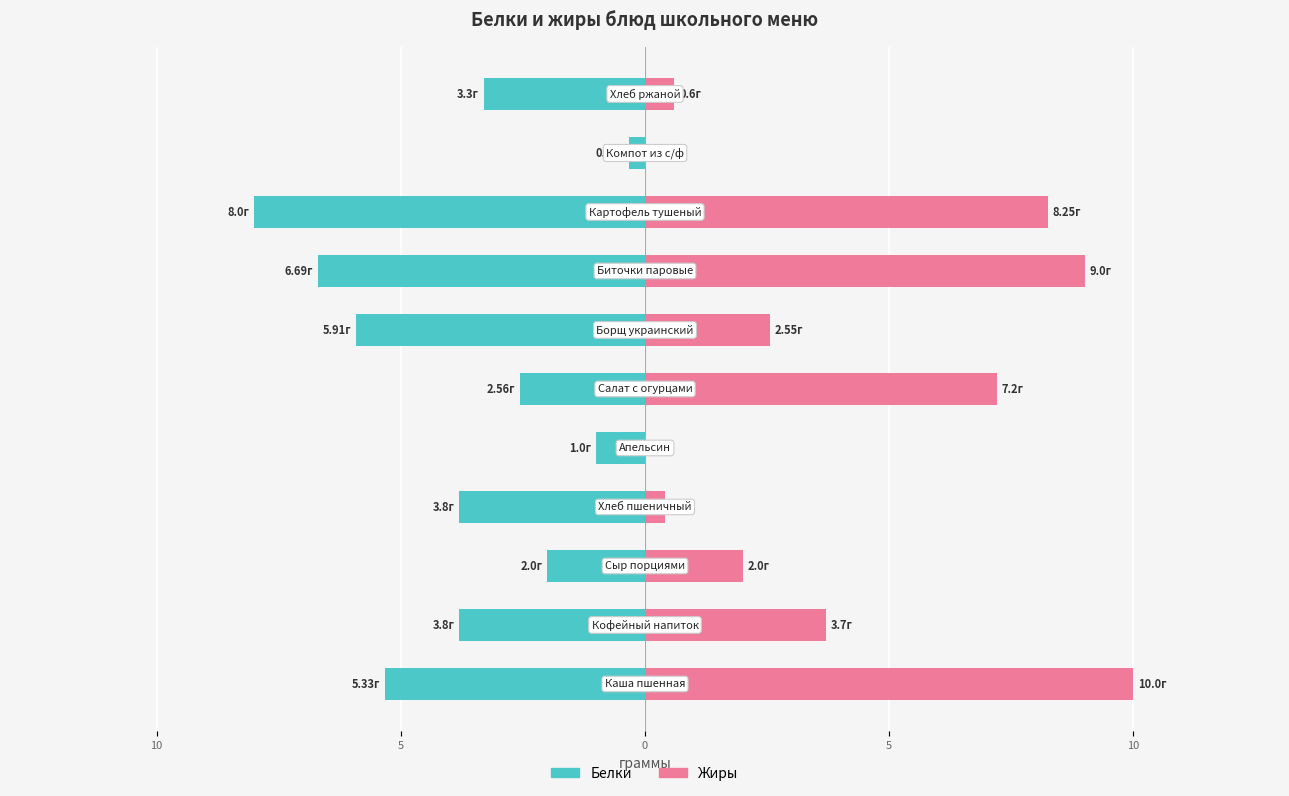

What are all the series names shown in the legend?

Белки, Жиры